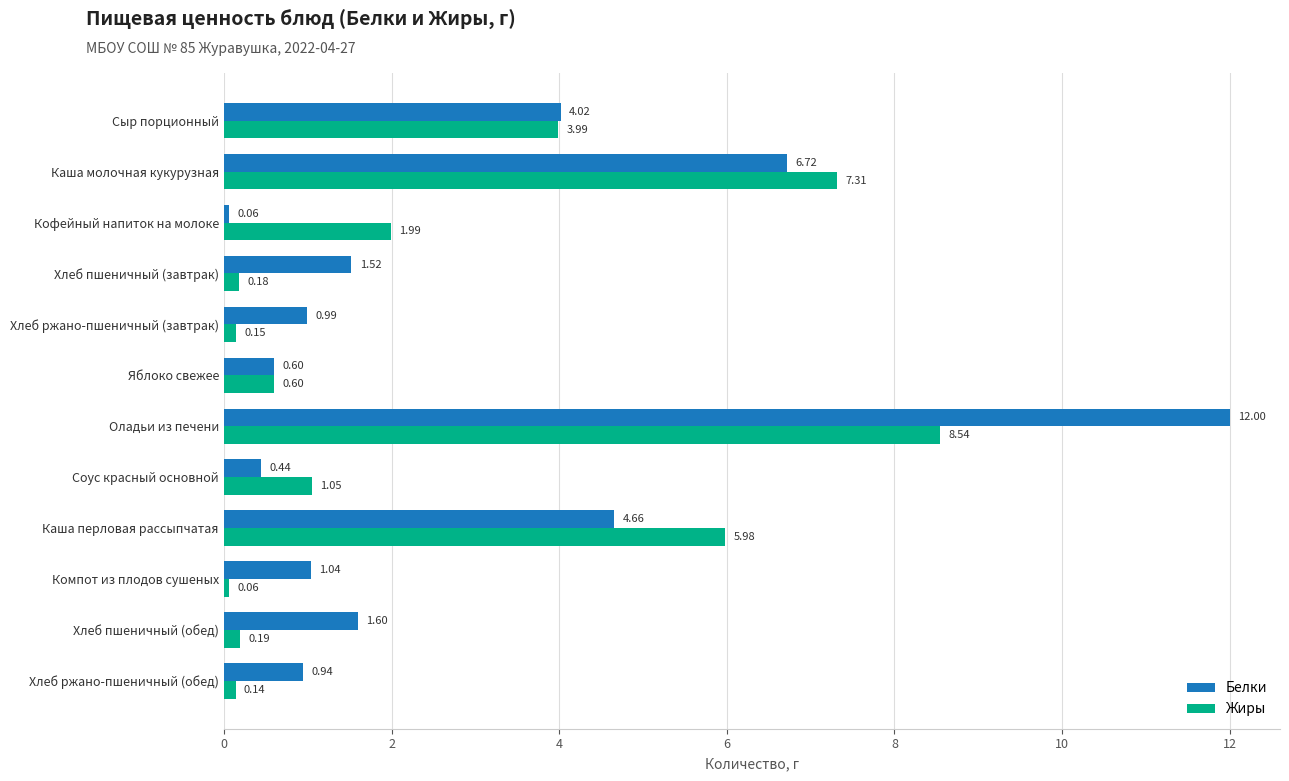

Which series has the largest total across all categories?

Белки